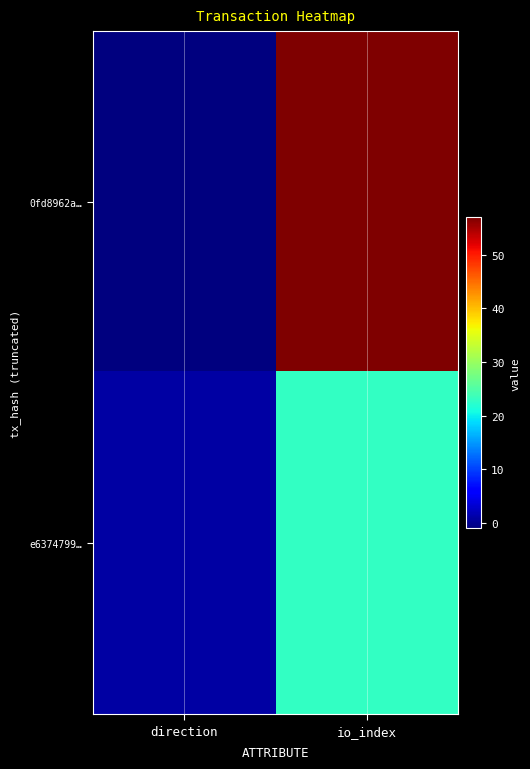

At how many categories does at least one series exceed 20?

1